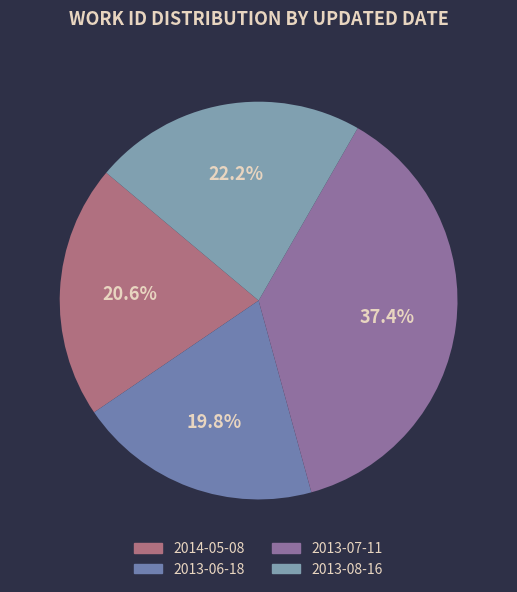

Is there a majority slice in this chart?

No